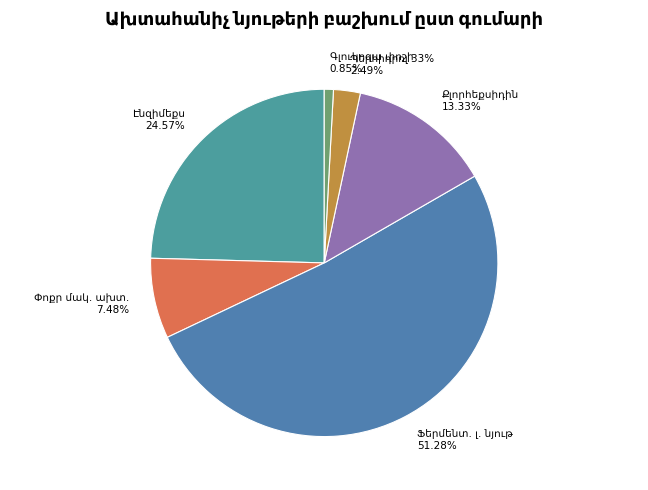

How many slices are in this pie chart?

6